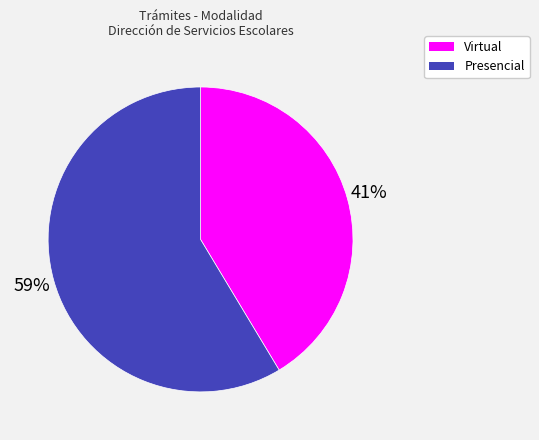

To the nearest percent, what portion does Presencial represent?

59%